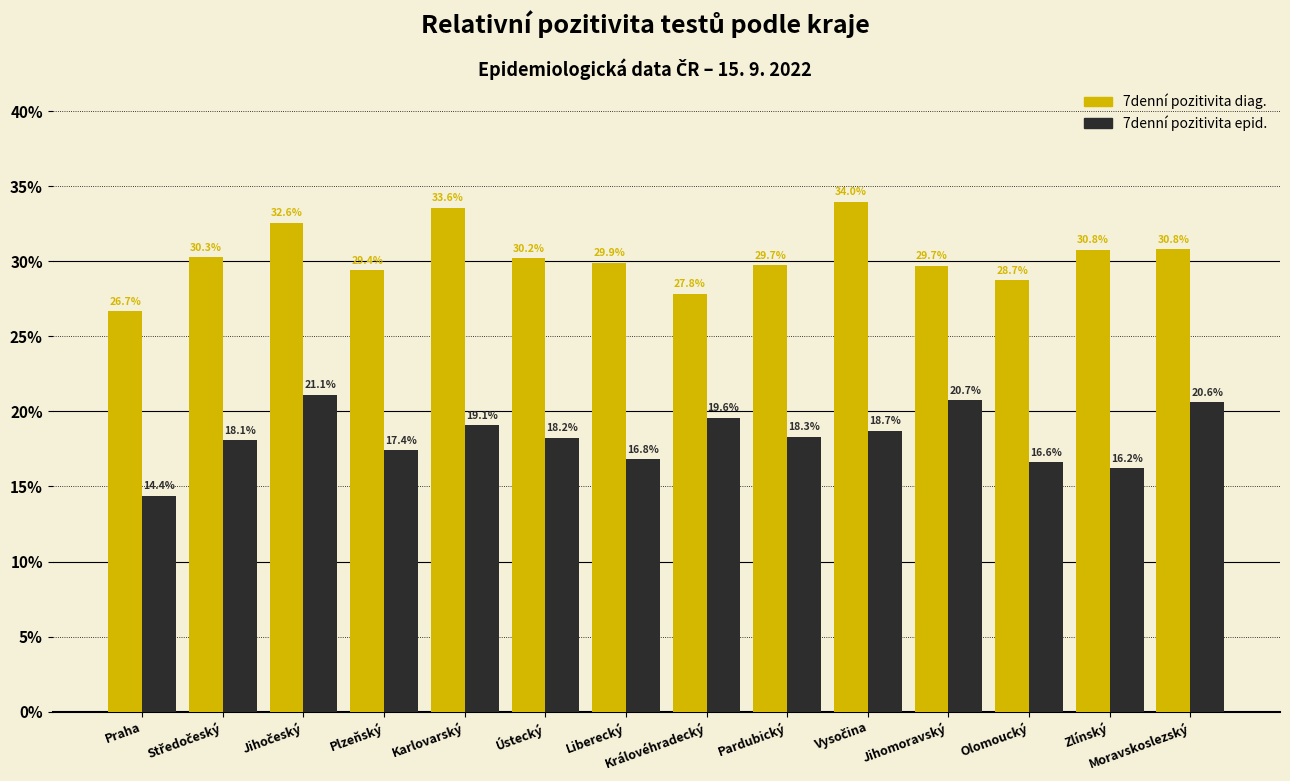

True or false: 7denní pozitivita diag. has a value of 44.5 at Praha.

False